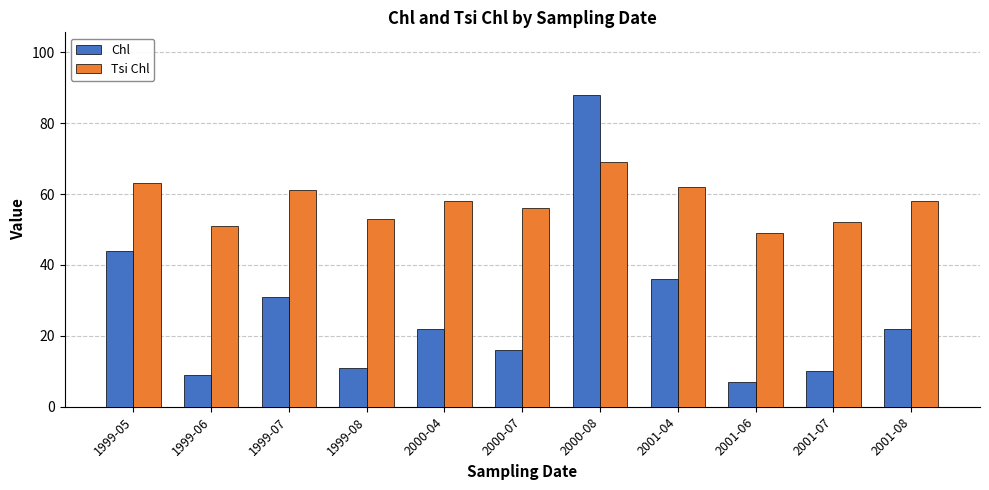

Which series has the widest spread of values?

Chl